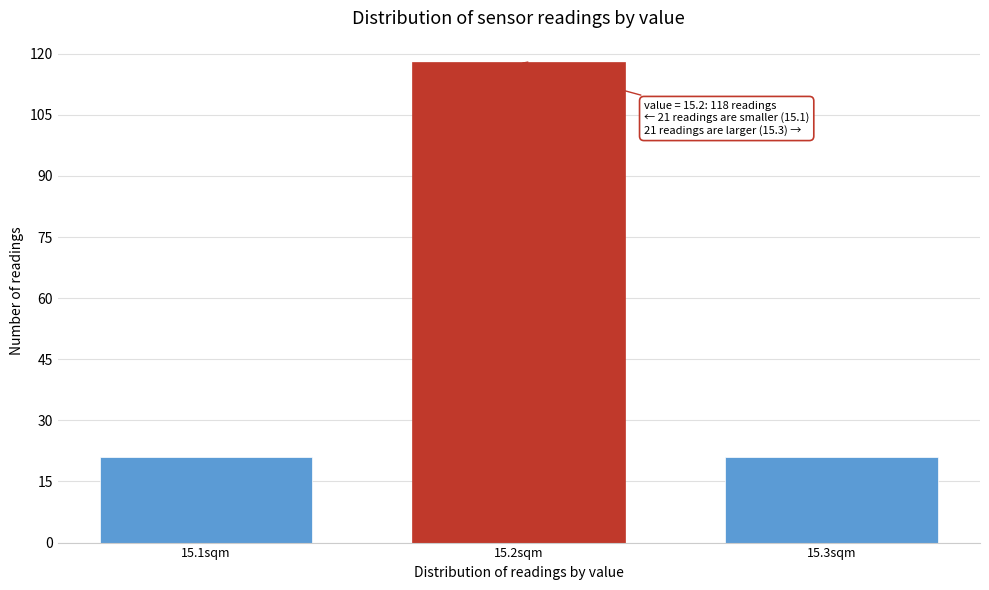

Over which range of the x-axis is the bar tallest?

15.15 to 15.25